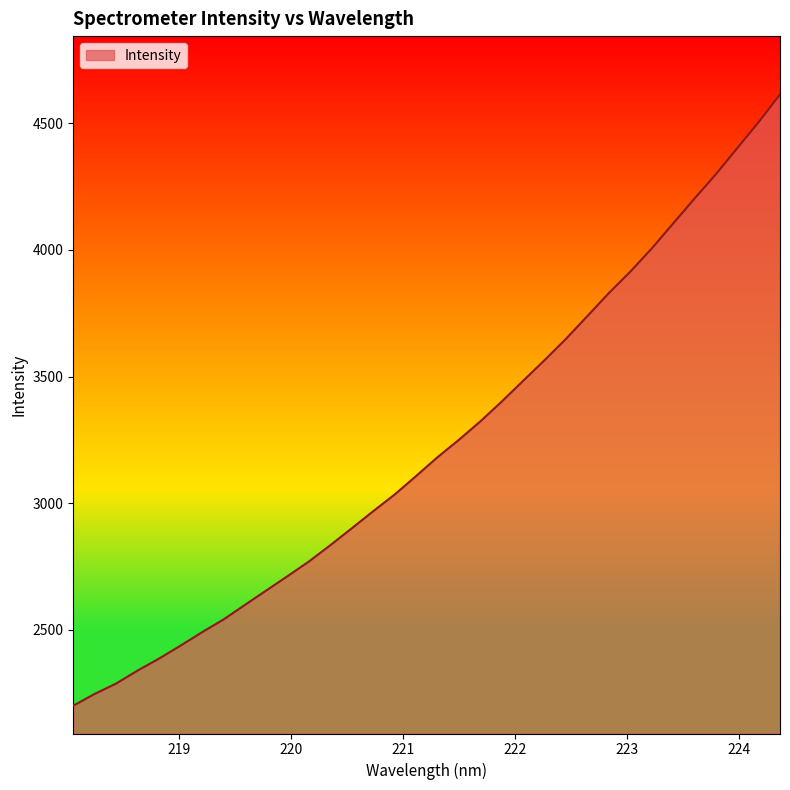

What is the smallest value displayed?

2199.6